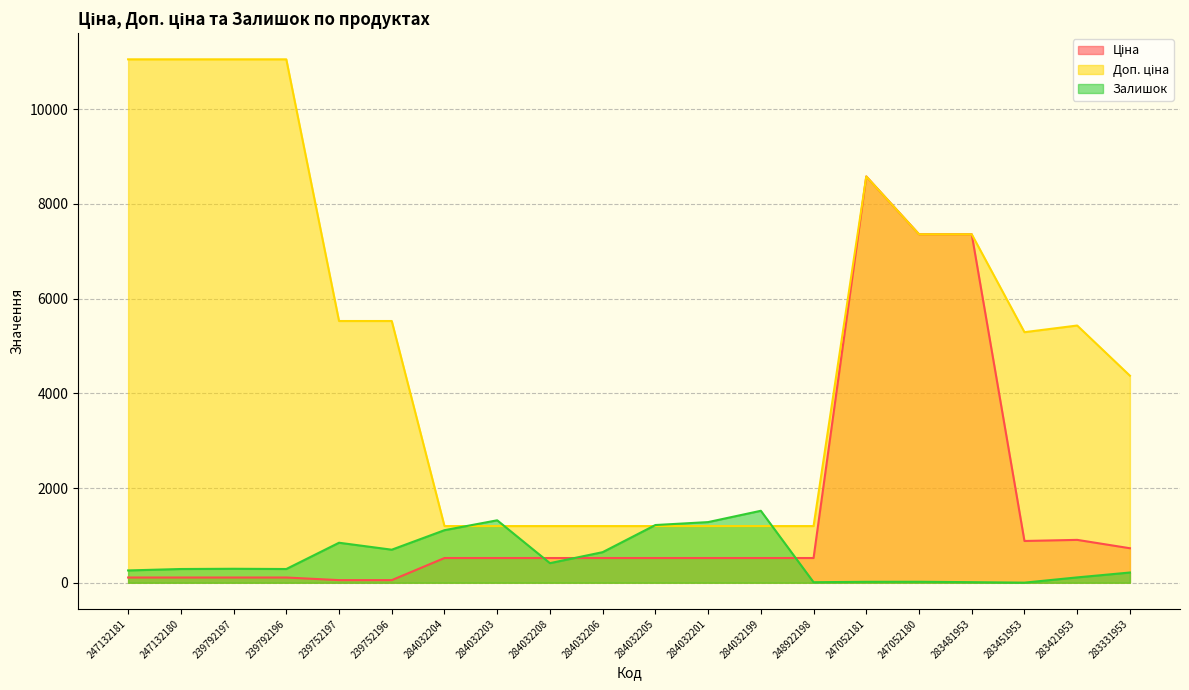

In Ціна, how many points are lower than both neighbors (excluding endpoints)?

1